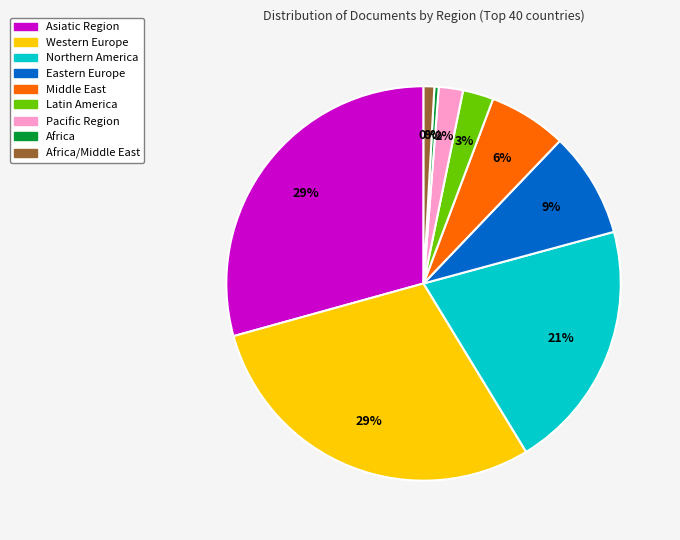

How many slices are in this pie chart?

9